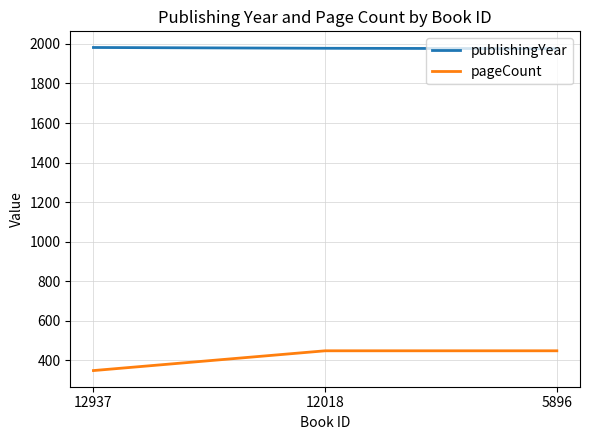

What is the sum of all pageCount values?

1244